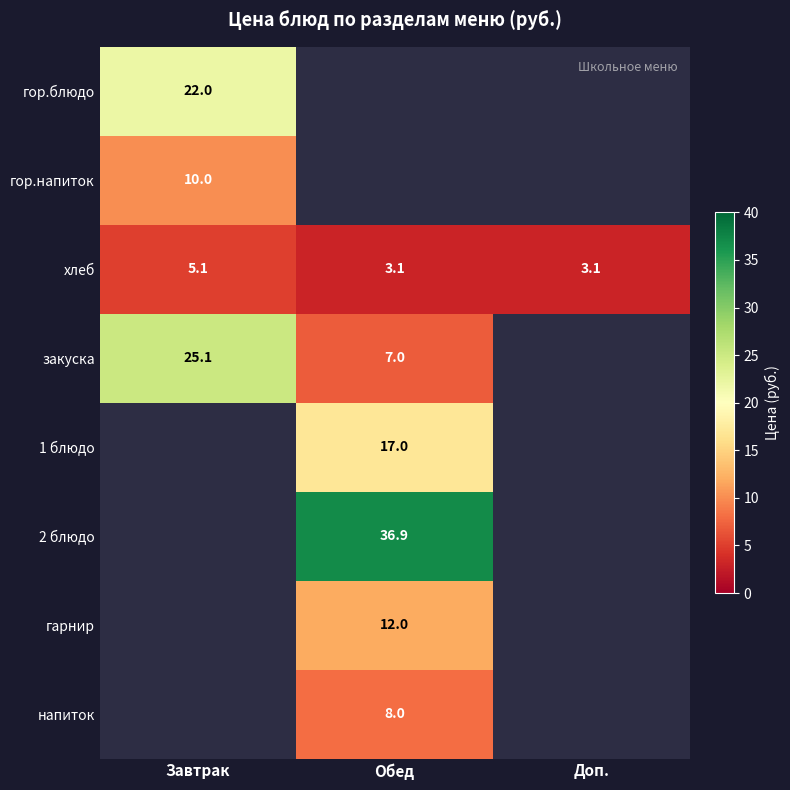

What is the difference between the maximum and second lowest values in the хлеб series?

2.0